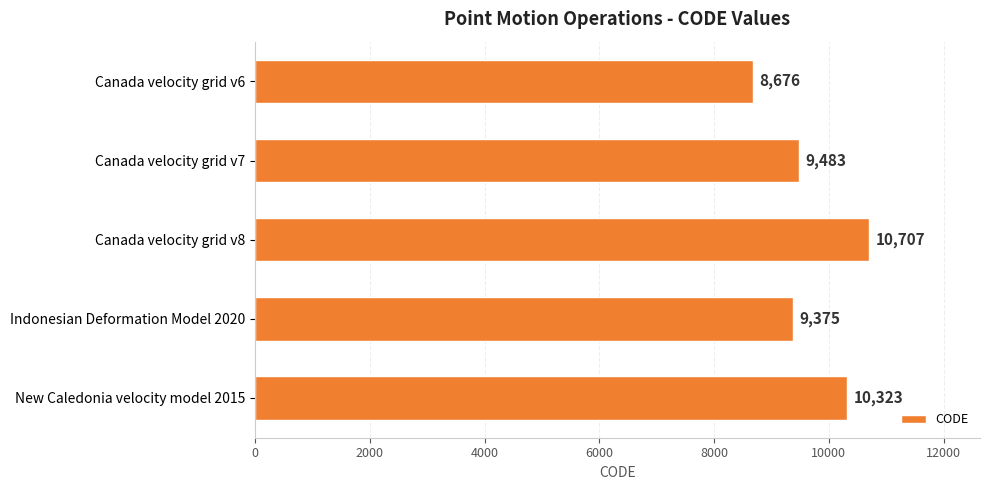

What is the change in value from Canada velocity grid v8 to Indonesian Deformation Model 2020?

-1332